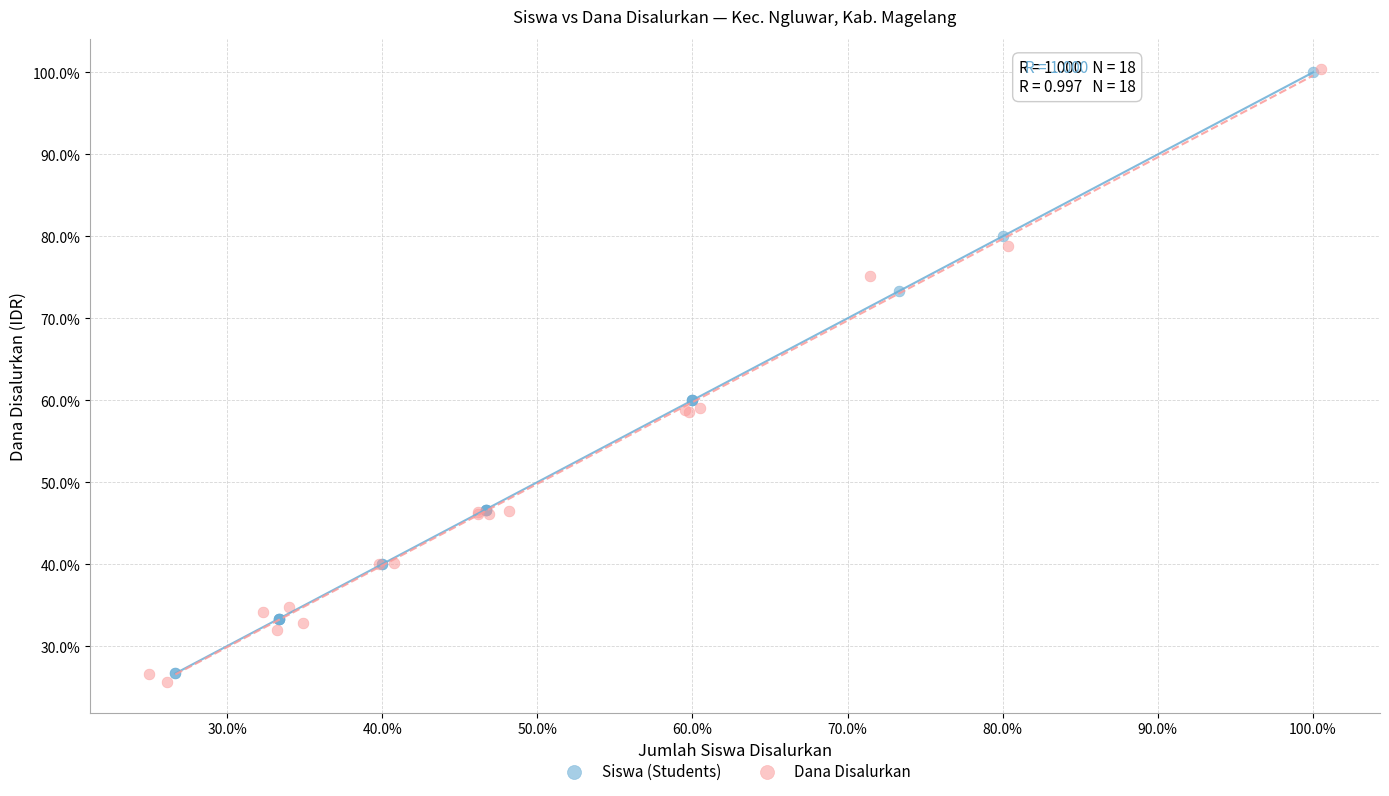

Which series has the widest spread of Y values?

Dana Disalurkan